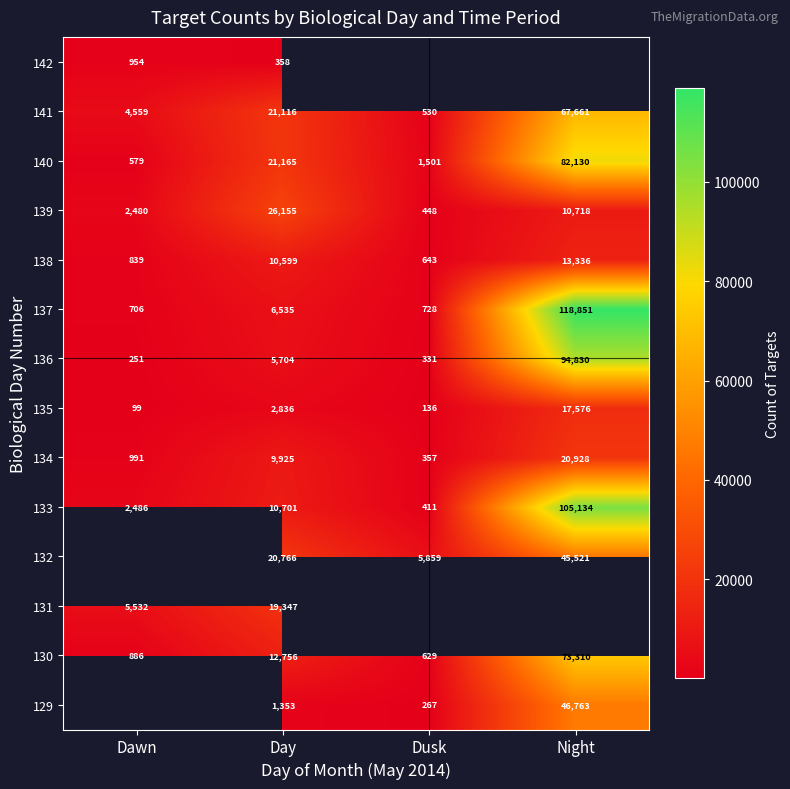

List the labels in order of 133 value, smallest first.

Dusk, Dawn, Day, Night